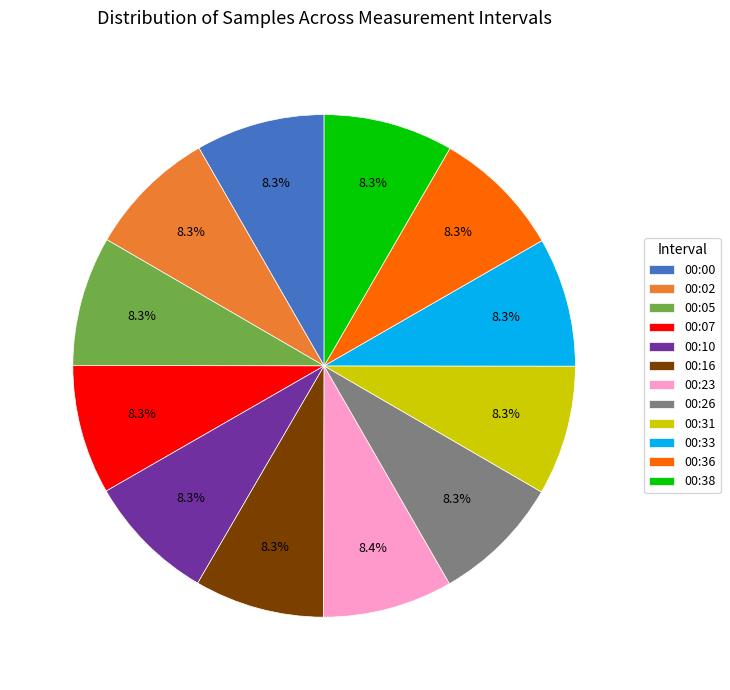

Do 00:07 and 00:00 together represent more than half of the pie?

No